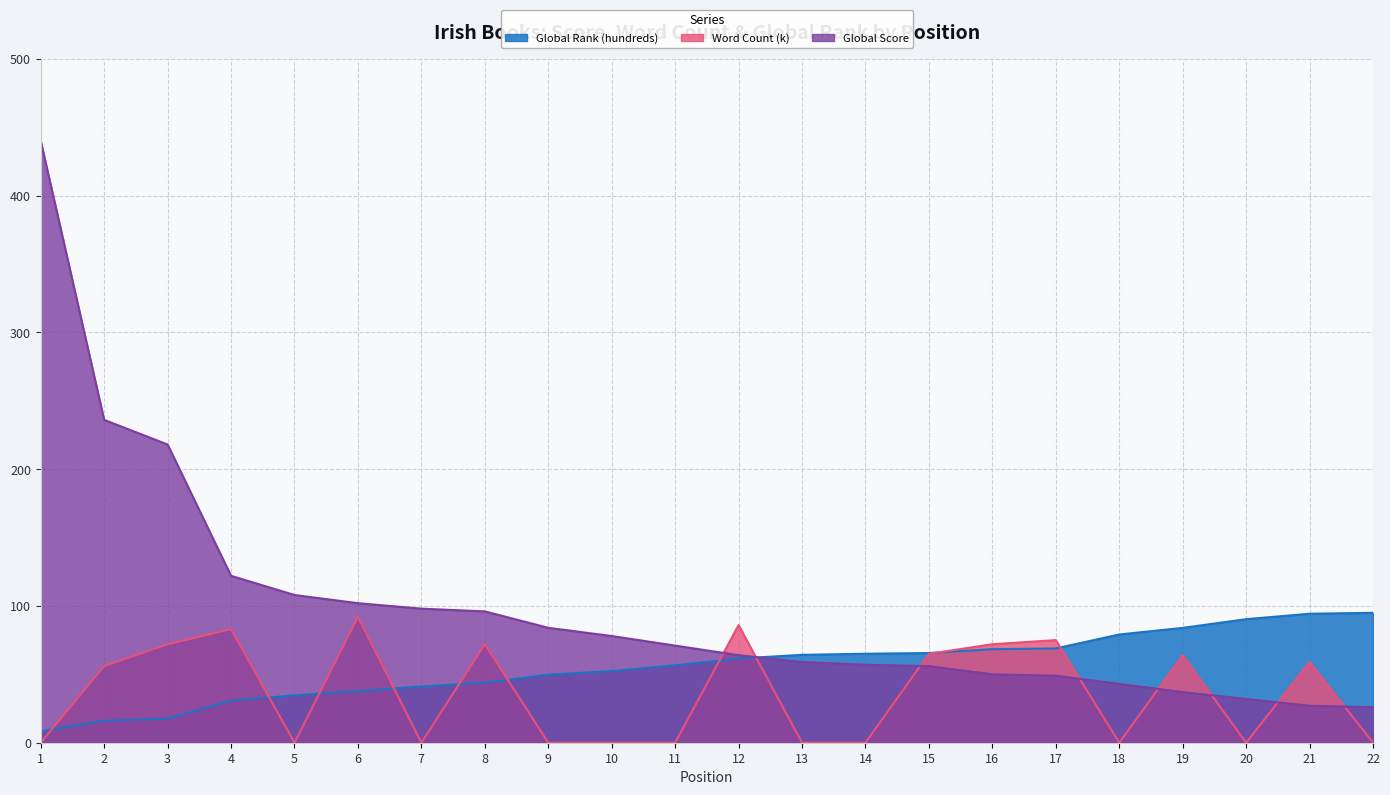

How many data points in Word Count (k) are less than 56?

11